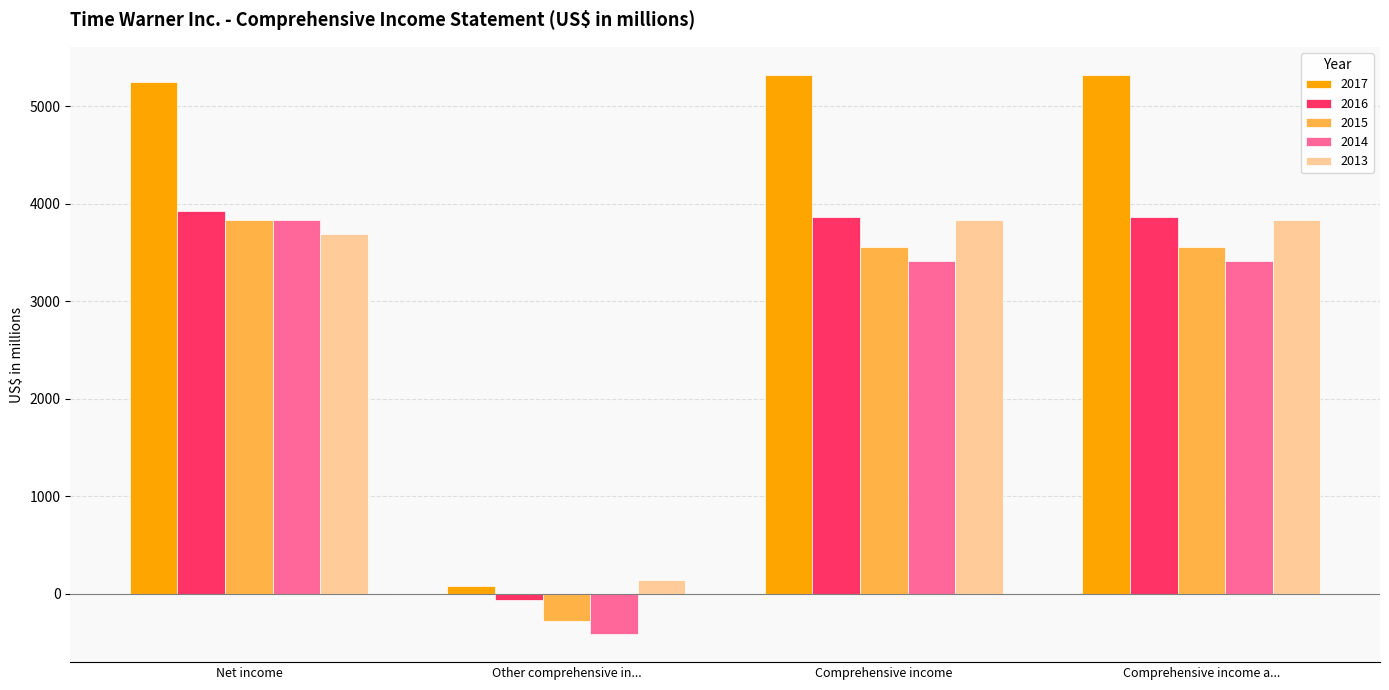

True or false: 2014 has a value of 6034 at Comprehensive income.

False